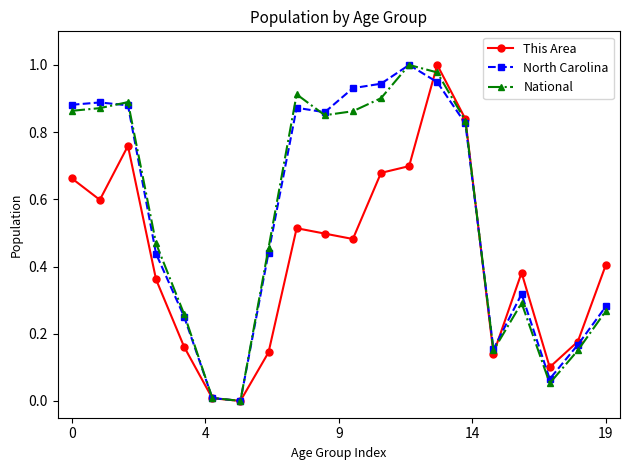

True or false: North Carolina has more than 0 interior local peaks.

True